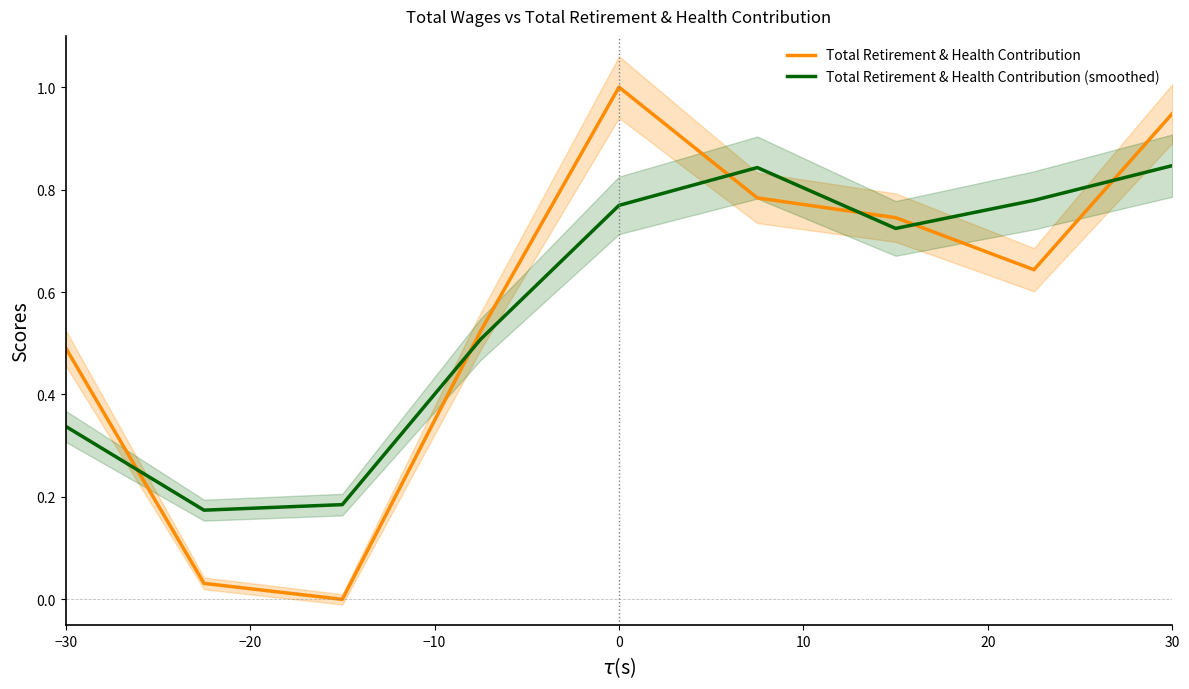

True or false: Total Retirement & Health Contribution (smoothed) and Total Retirement & Health Contribution intersect in this chart.

True